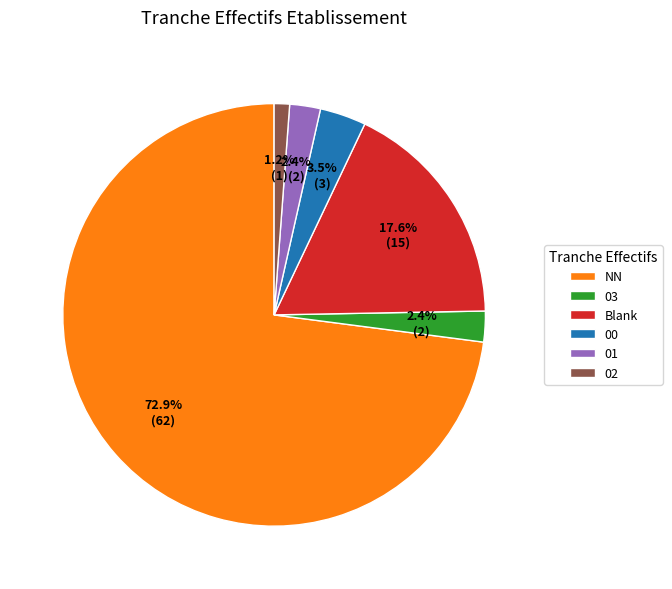

Between NN and 02, which is larger?

NN